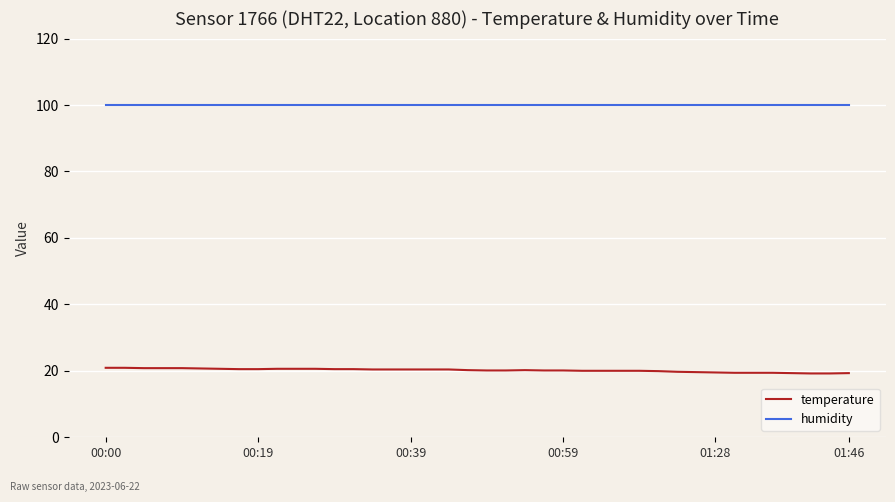

Rank the series by their average value, from highest to lowest.

humidity, temperature